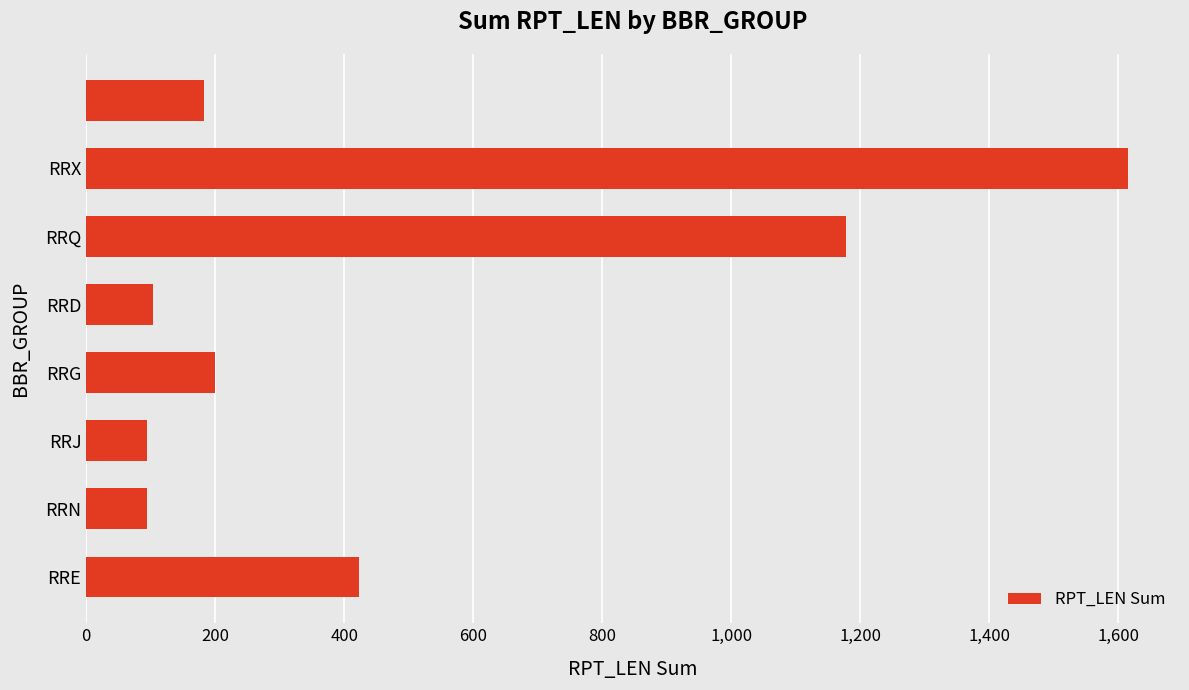

What is the smallest value displayed?

95